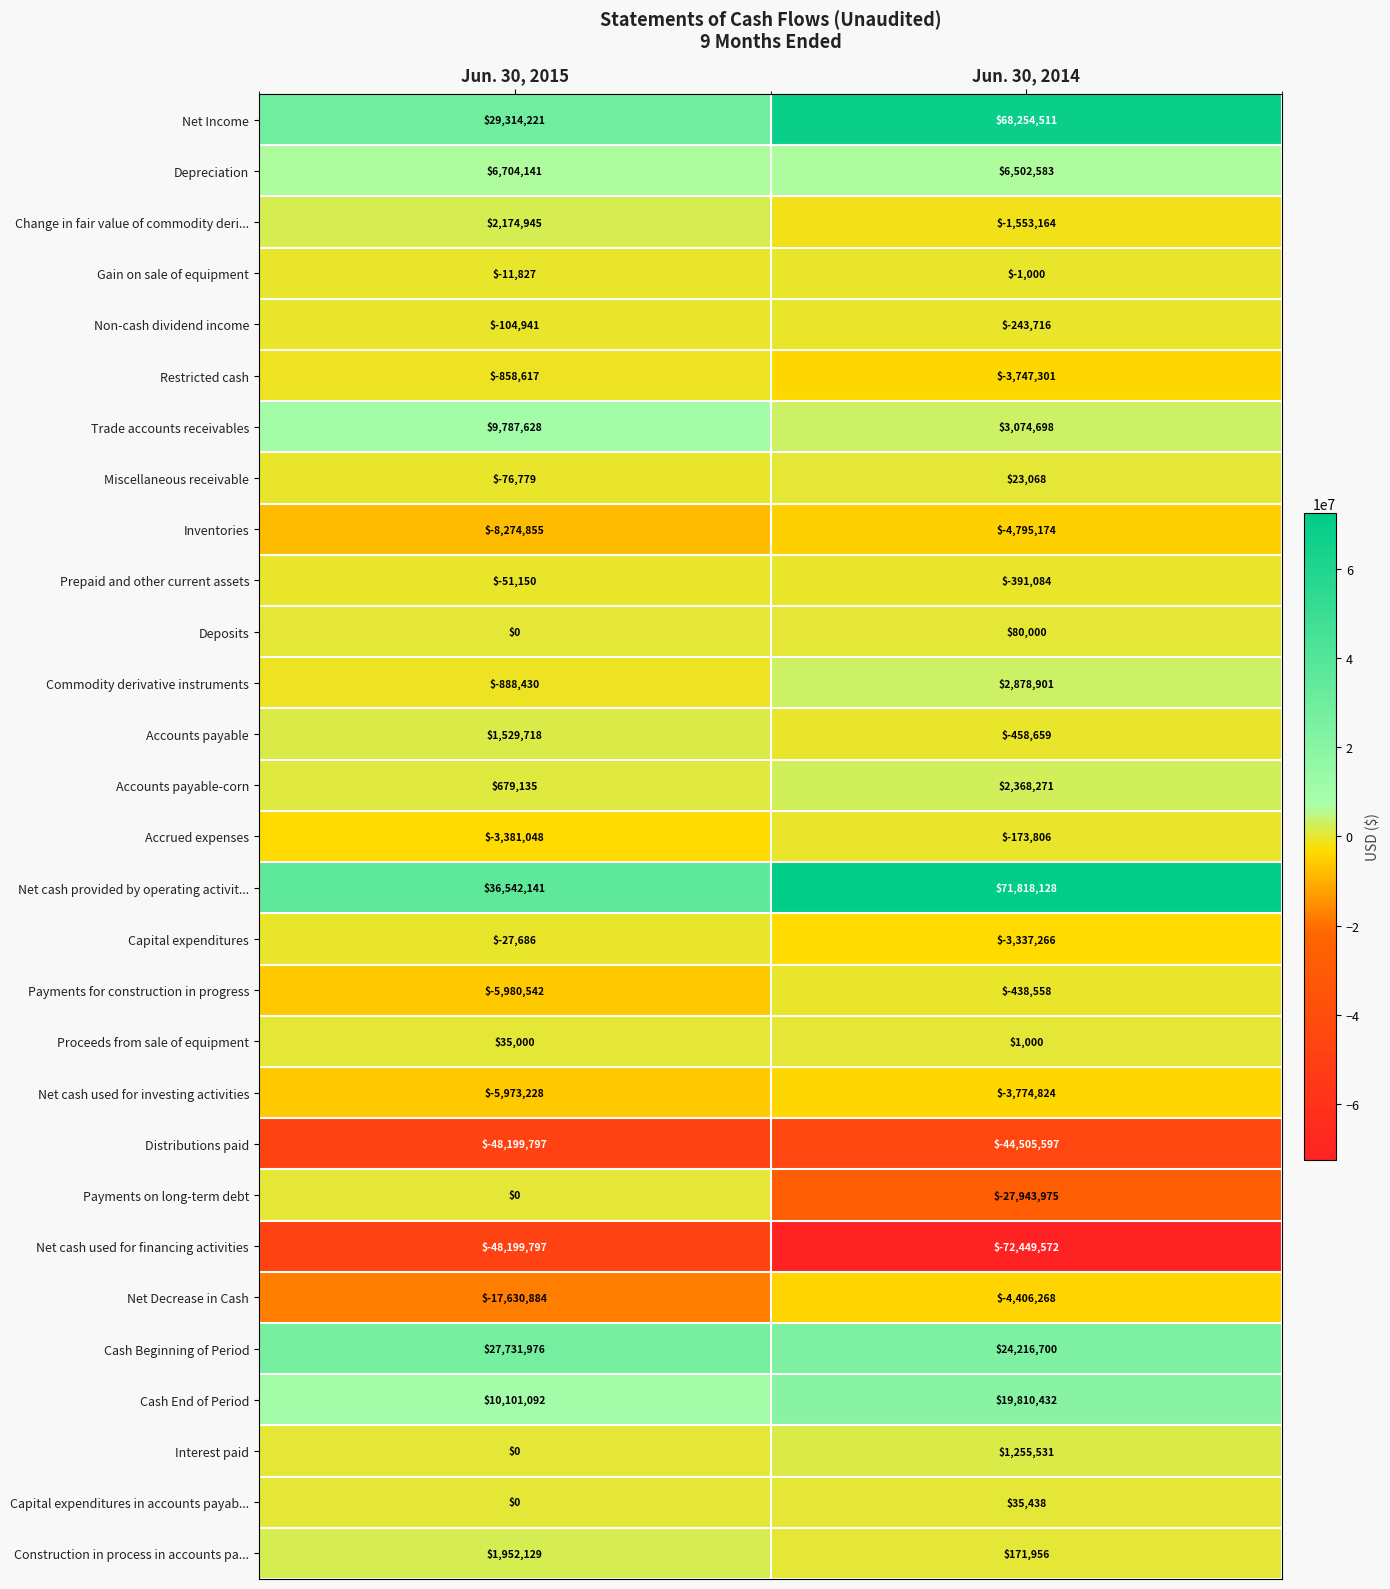

What is the spread (max minus min) of values at Jun. 30, 2014?

144267700